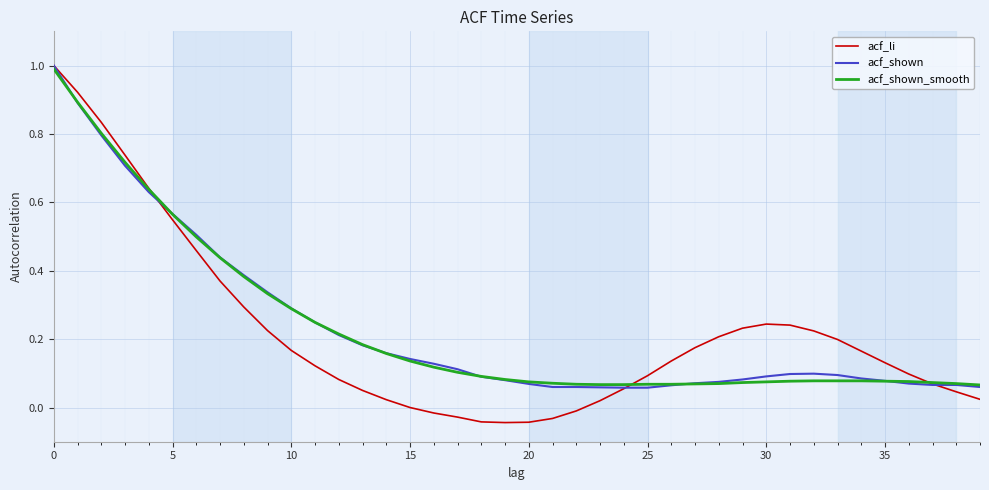

Which series has the widest spread of values?

acf_li